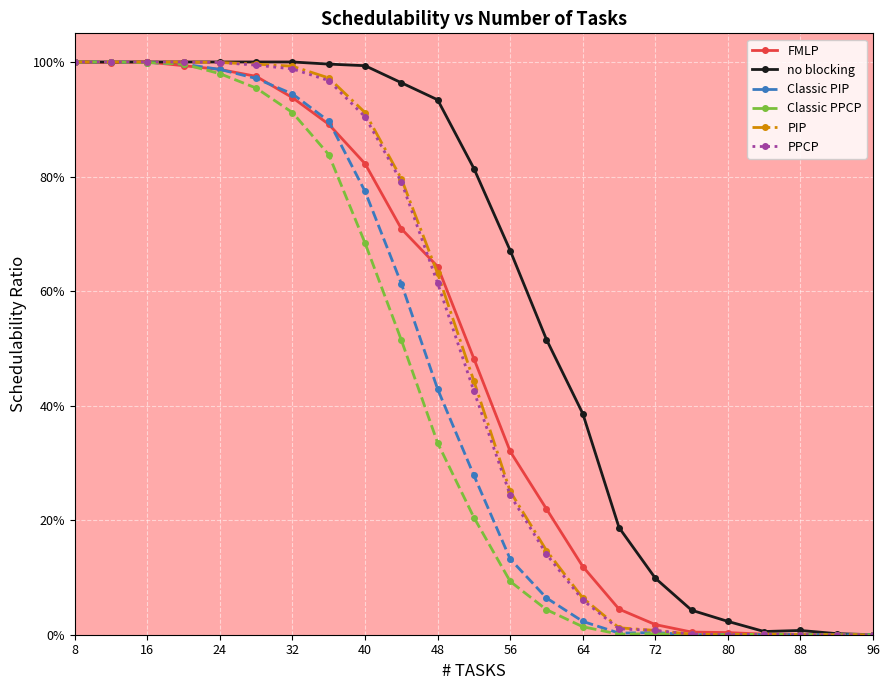

Which series has the largest total across all categories?

no blocking